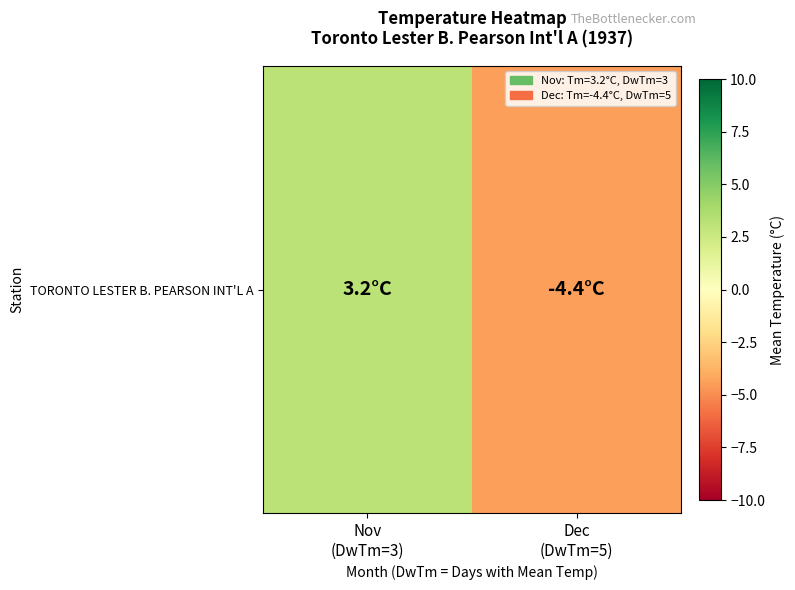

The value at Dec
(DwTm=5) is -1.1. True or false?

False